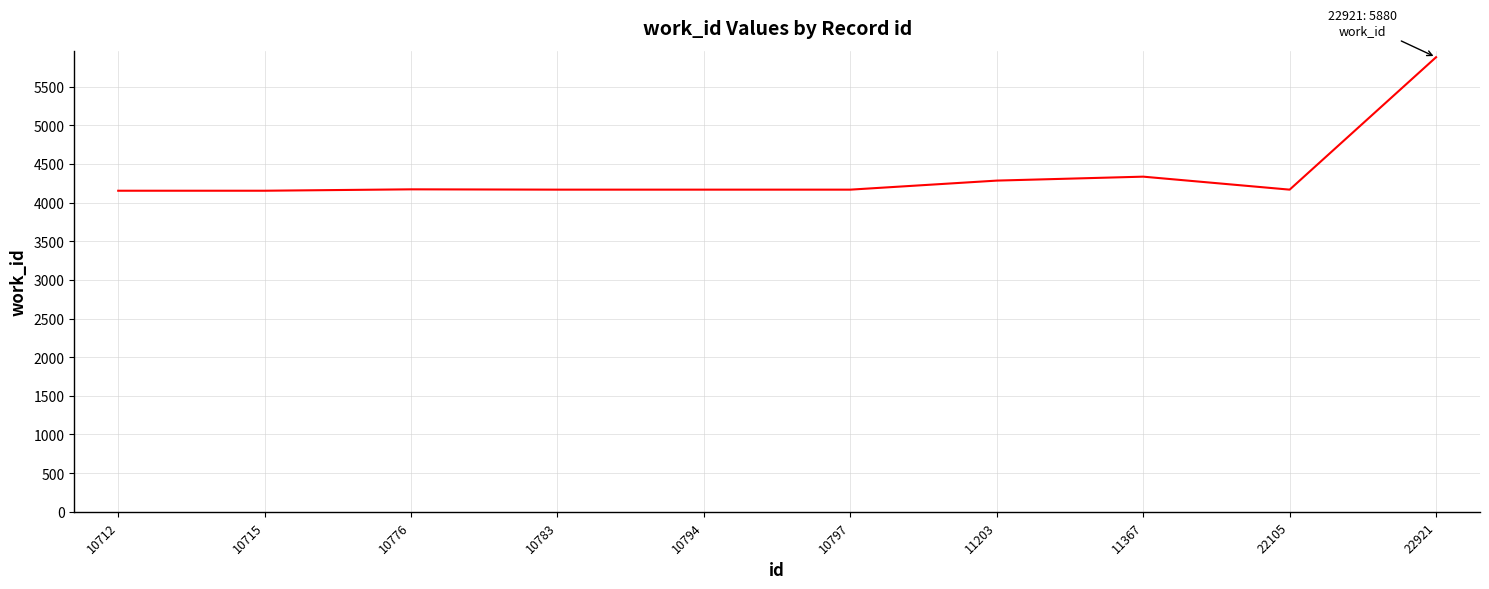

Where is the data nearest to the value 5016?

11367